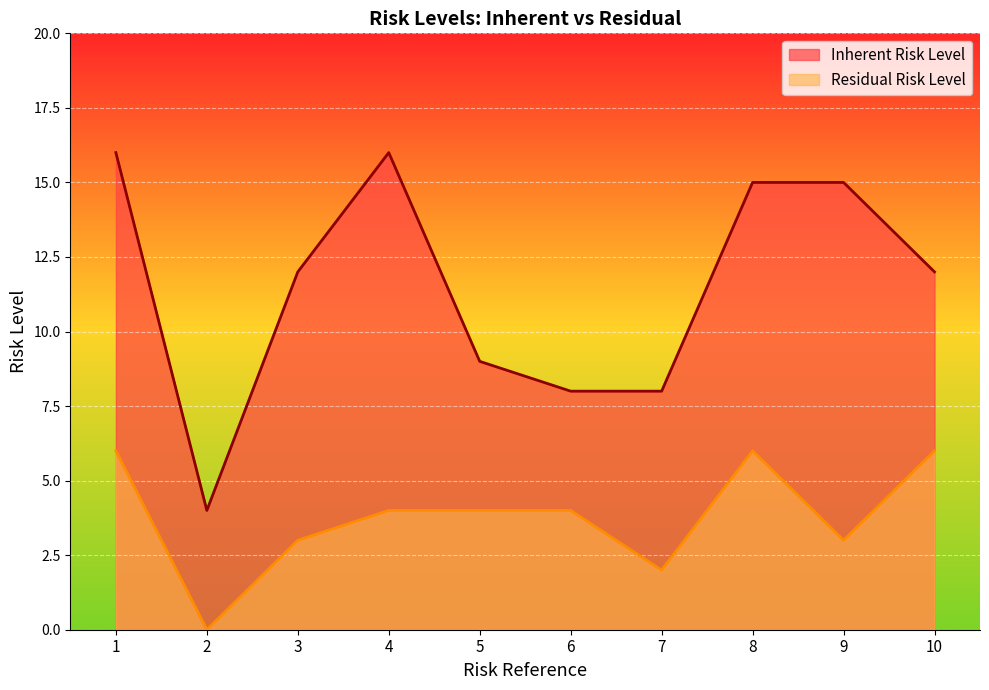

Where does the Inherent Risk Level series first go above 12?

1